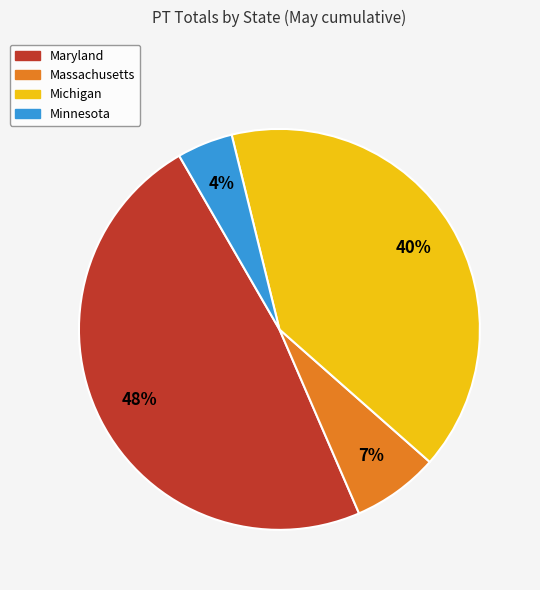

Do Massachusetts and Minnesota together represent more than half of the pie?

No